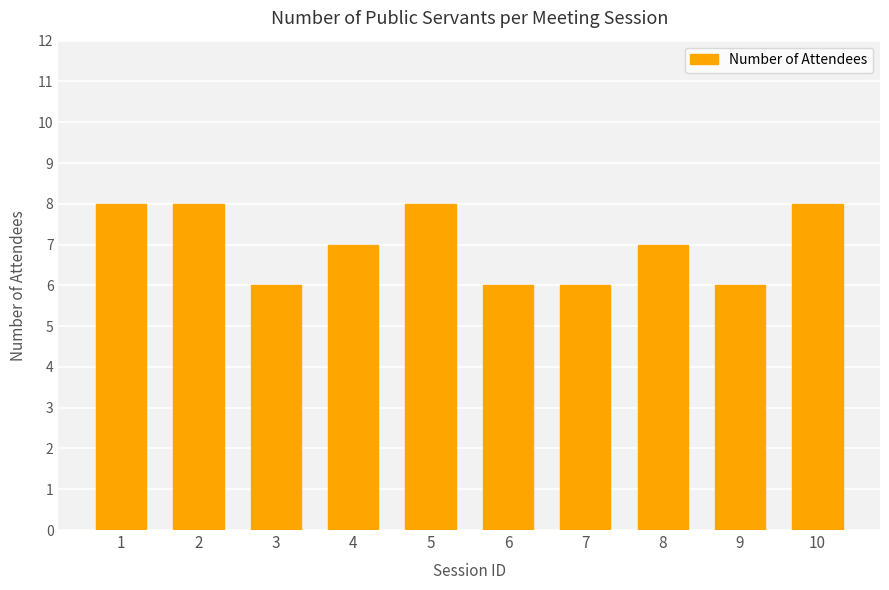

Does the chart contain any negative values?

No